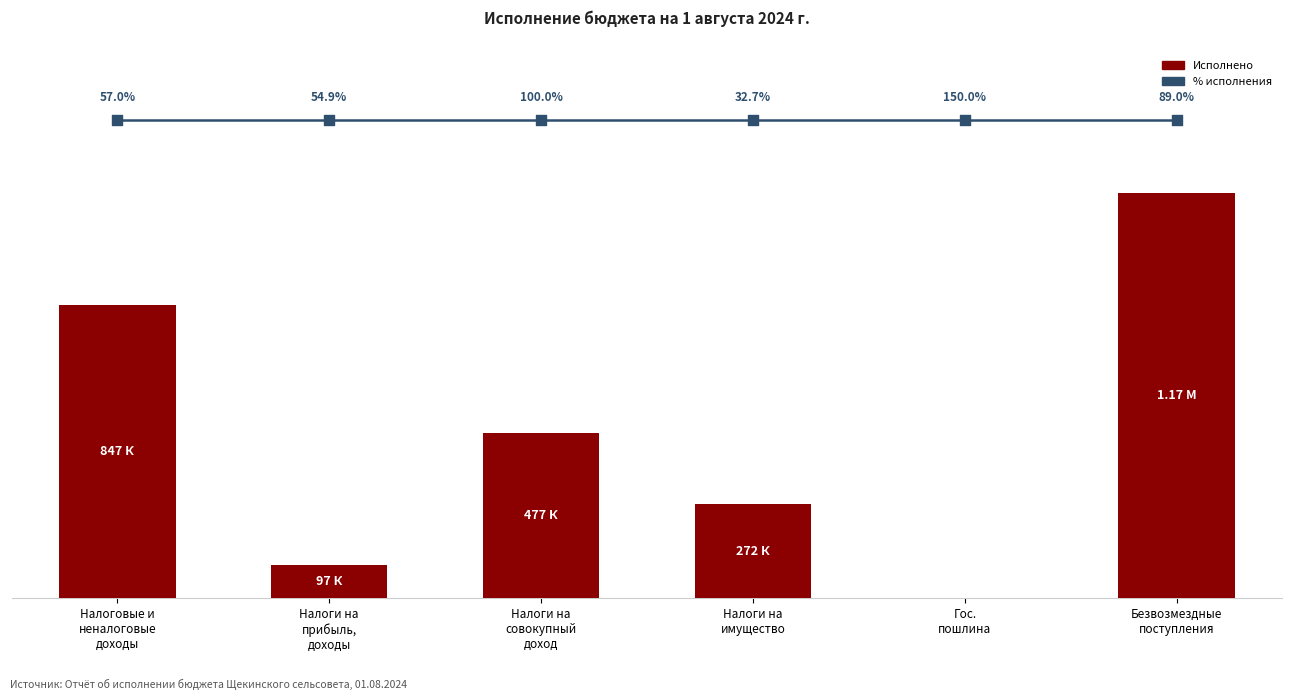

Which series contains the lowest Y value?

Исполнено